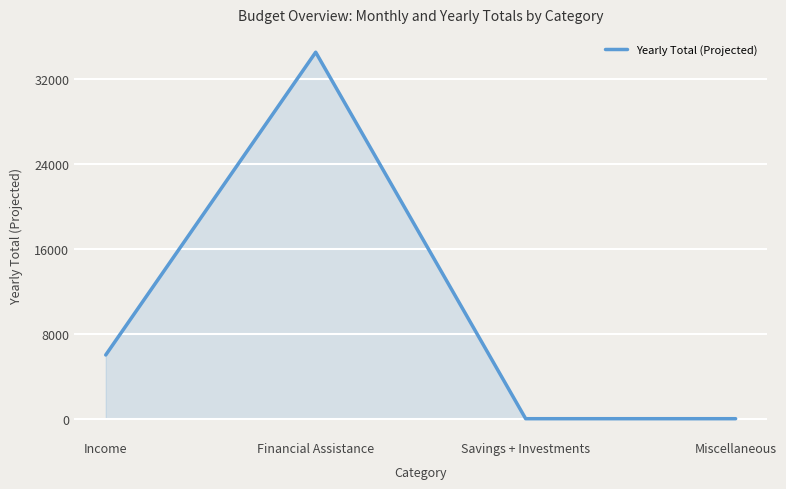

The chart shows a value of 2904 at Income. True or false?

False